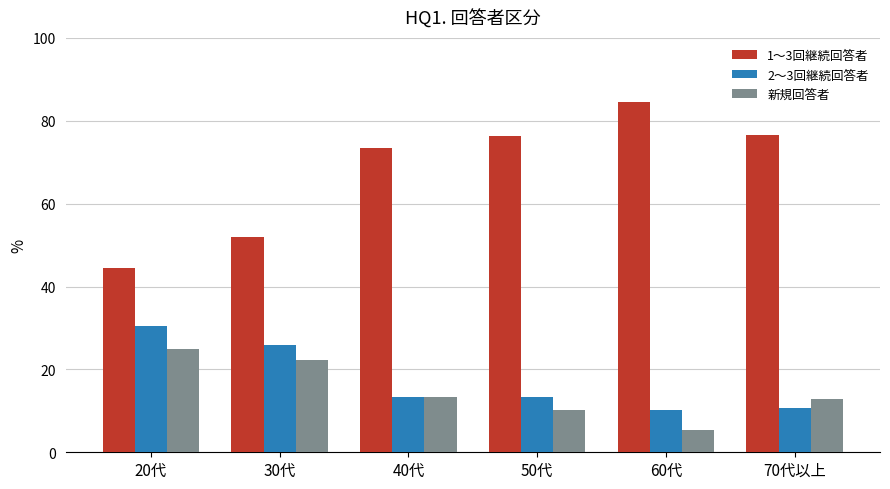

What are all the series names shown in the legend?

1～3回継続回答者, 2～3回継続回答者, 新規回答者